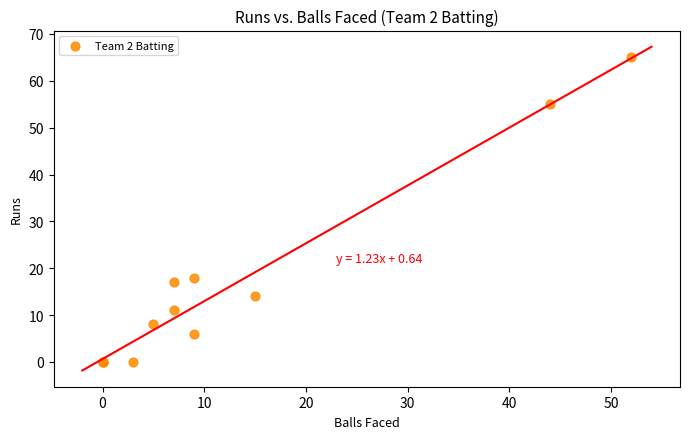

What Y value in the scatter plot is closest to 32?

18